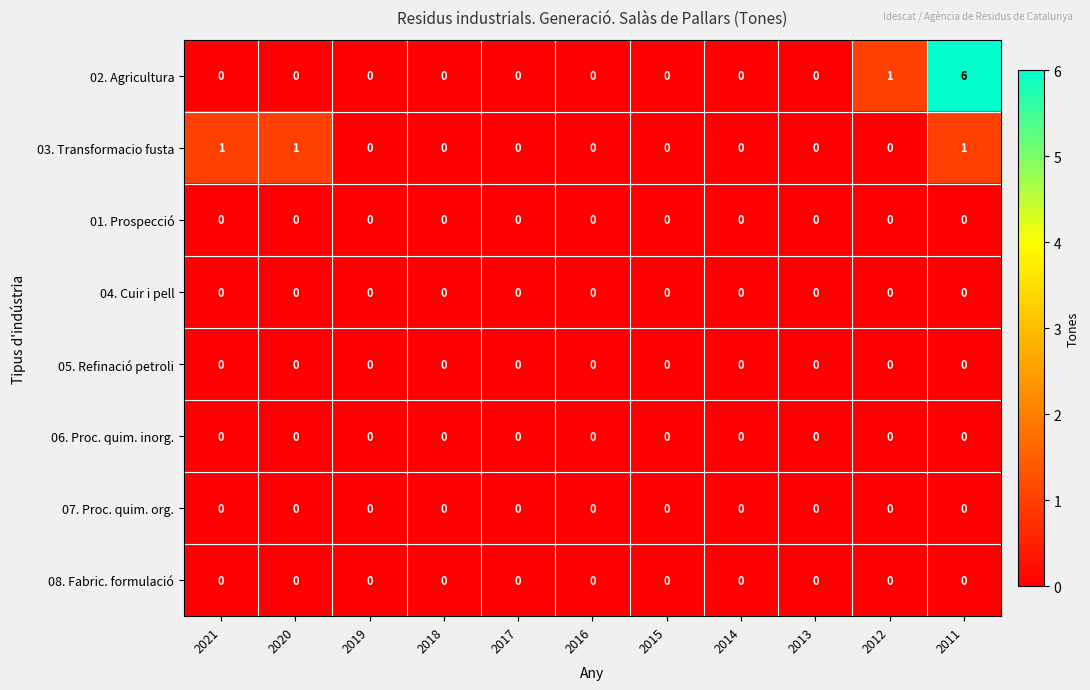

Which series has the largest total across all categories?

02. Agricultura